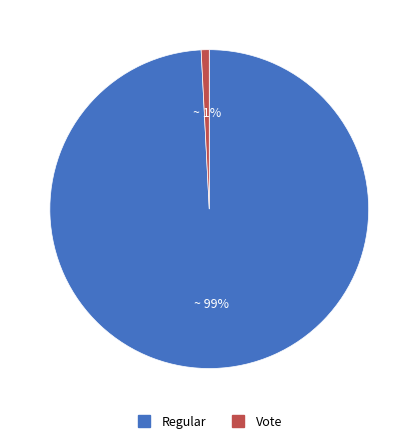

Is the sum of Vote and Regular greater than half?

Yes